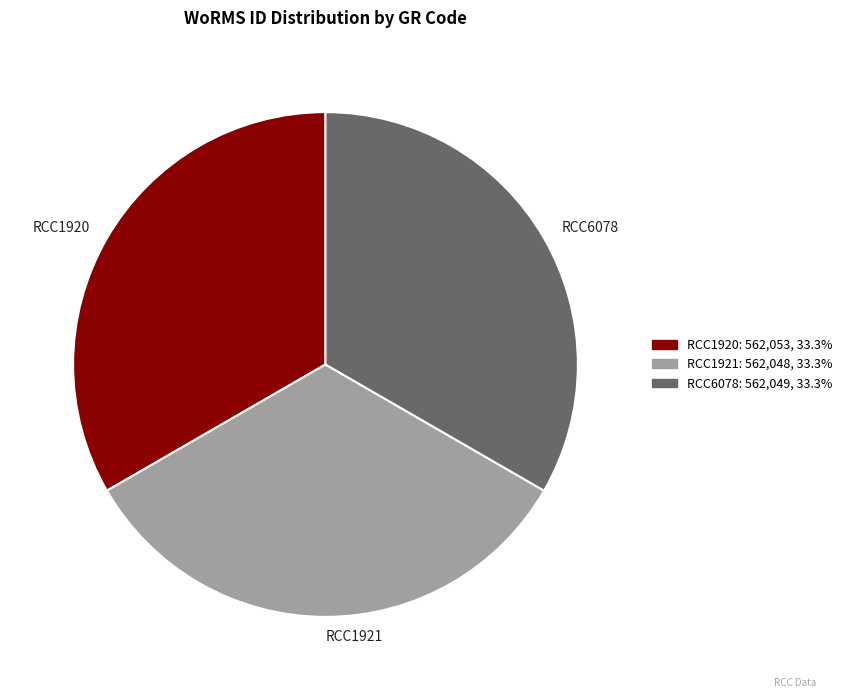

Is there any slice that represents more than half of the pie?

No